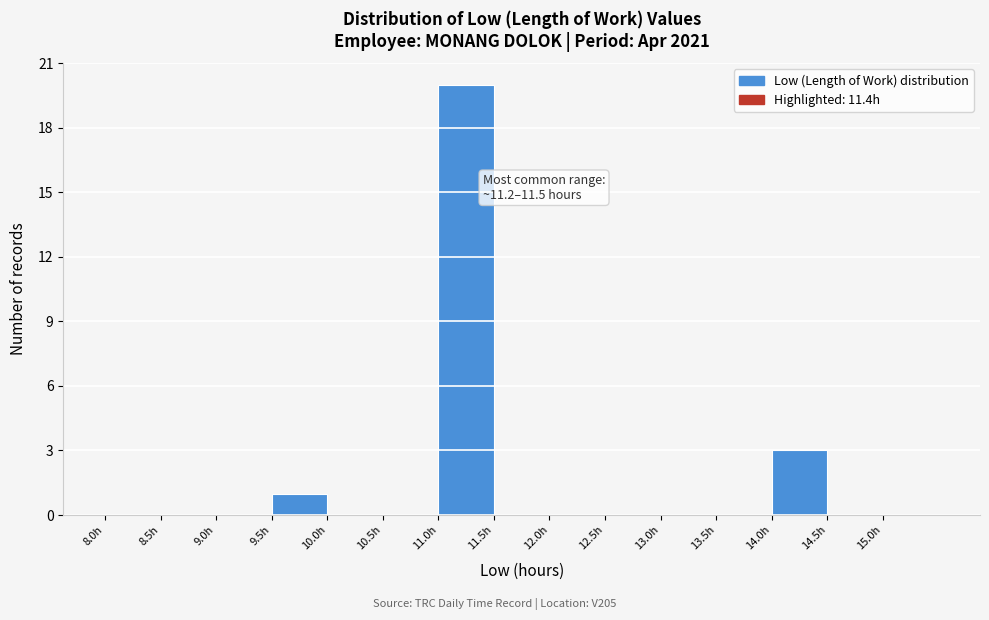

Which range on the x-axis has the tallest bar?

11.0 to 11.5